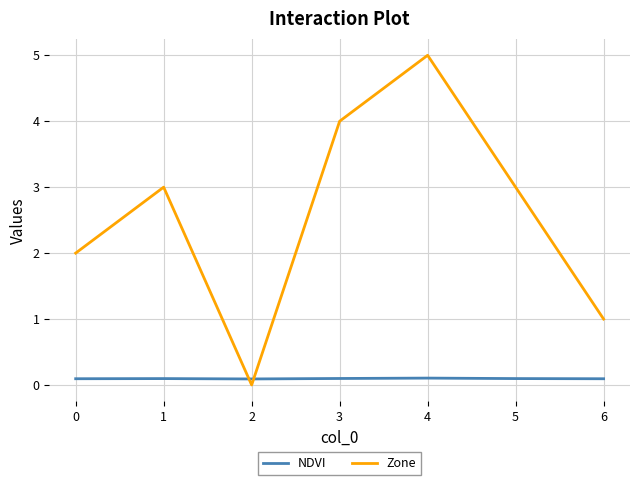

How many positive values does the Zone series have?

6